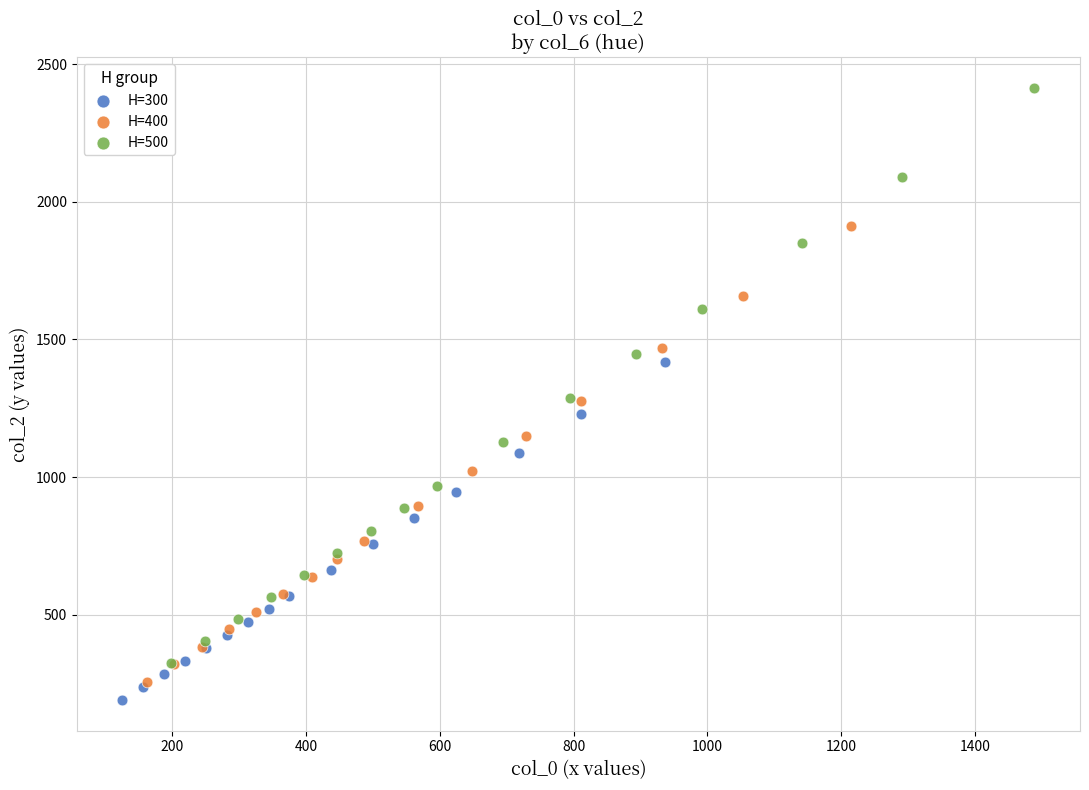

Which series has the widest spread of Y values?

H=500